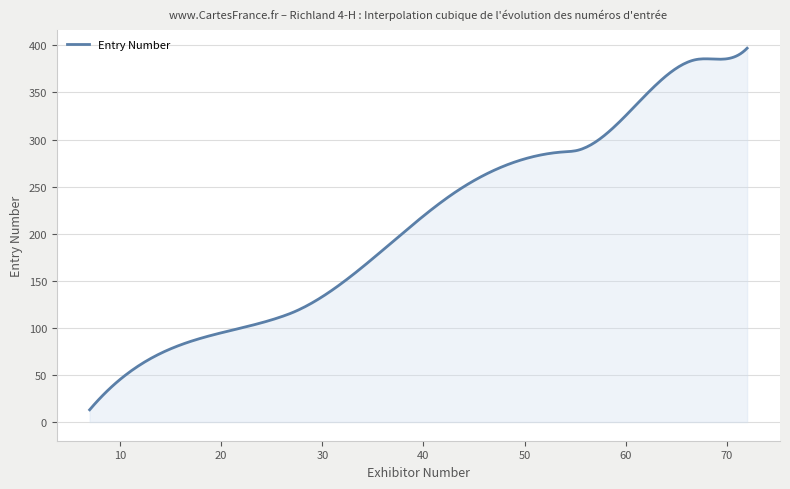

What is the sum of all values?

62882.1